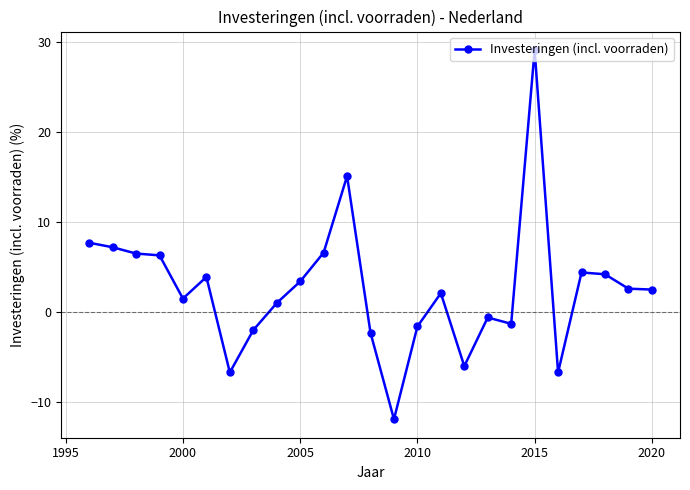

Does the chart have visible grid lines?

Yes